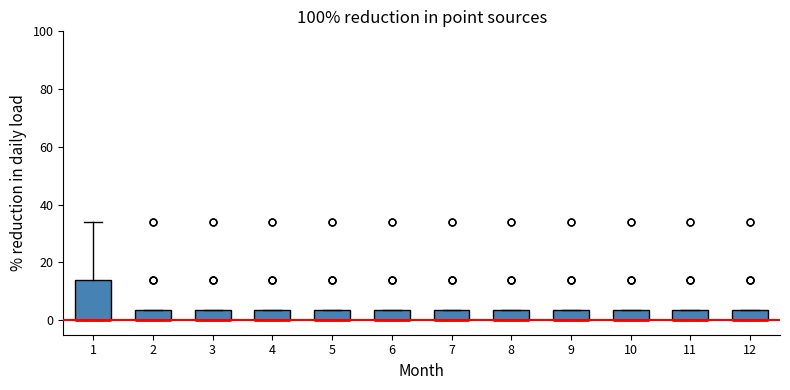

Reading left to right, transcribe this box plot: for each box, give where its median line is, the range the box spans, and where its two whiskers end, as read against the y-axis. The values are not printed on the chart, so give them approximately, as read against the axis.

1: median 0 (drawn on the box's lower edge), box 0 to 14, whiskers 0 to 34
2: median 0 (drawn on the box's lower edge), box 0 to 4, whiskers 0 to 4
3: median 0 (drawn on the box's lower edge), box 0 to 4, whiskers 0 to 4
4: median 0 (drawn on the box's lower edge), box 0 to 4, whiskers 0 to 4
5: median 0 (drawn on the box's lower edge), box 0 to 4, whiskers 0 to 4
6: median 0 (drawn on the box's lower edge), box 0 to 4, whiskers 0 to 4
7: median 0 (drawn on the box's lower edge), box 0 to 4, whiskers 0 to 4
8: median 0 (drawn on the box's lower edge), box 0 to 4, whiskers 0 to 4
9: median 0 (drawn on the box's lower edge), box 0 to 4, whiskers 0 to 4
10: median 0 (drawn on the box's lower edge), box 0 to 4, whiskers 0 to 4
11: median 0 (drawn on the box's lower edge), box 0 to 4, whiskers 0 to 4
12: median 0 (drawn on the box's lower edge), box 0 to 4, whiskers 0 to 4